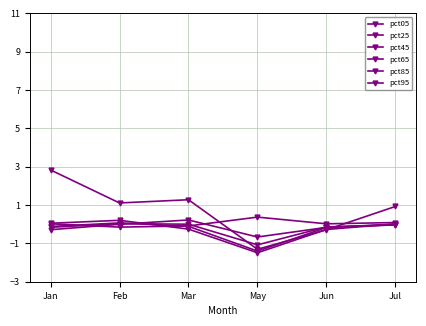

How many categories are shown in the chart?

6